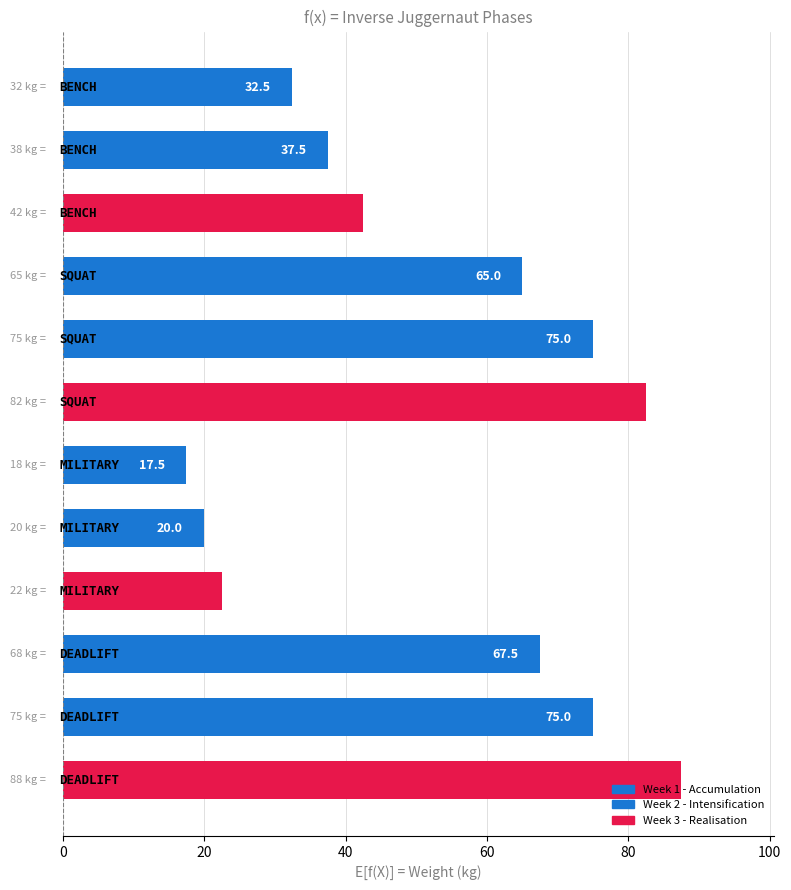

Does the chart contain stacked bars?

No